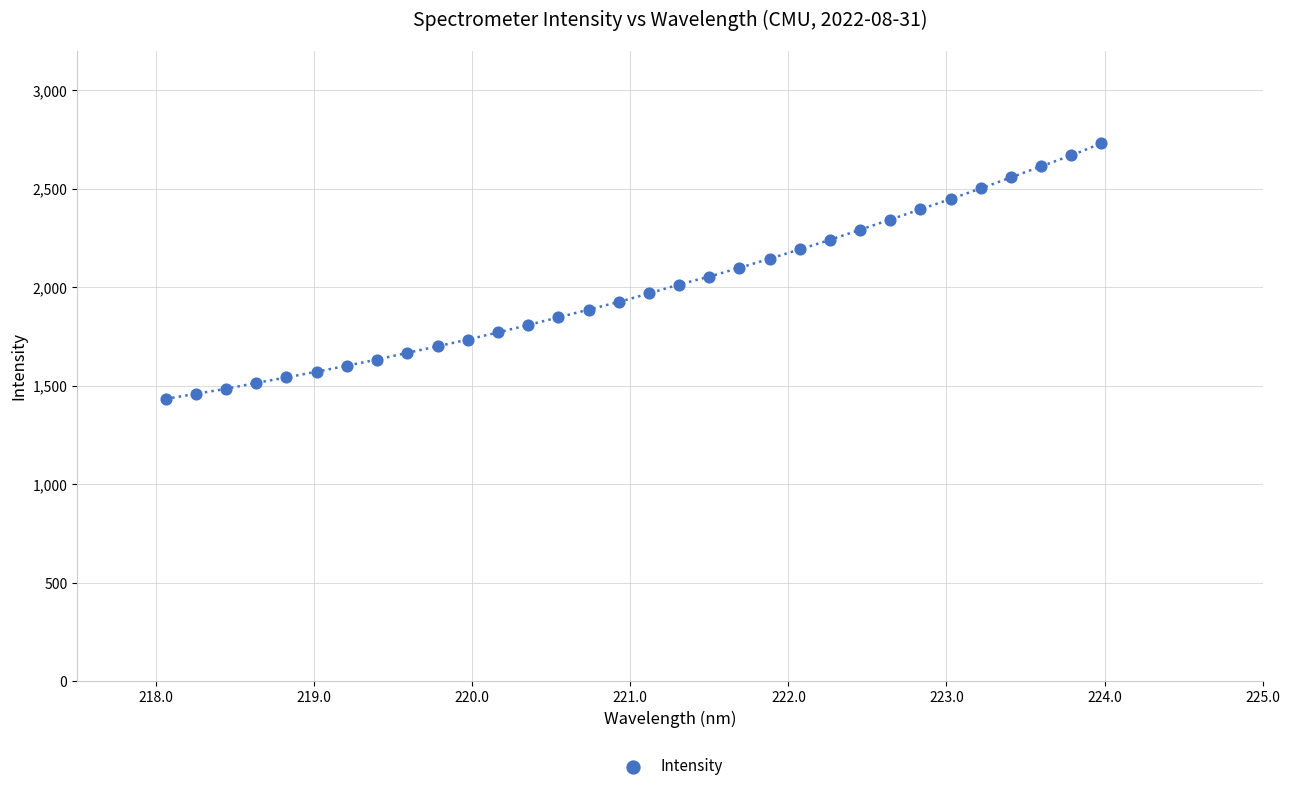

What is the range of X values (max minus min)?

5.9